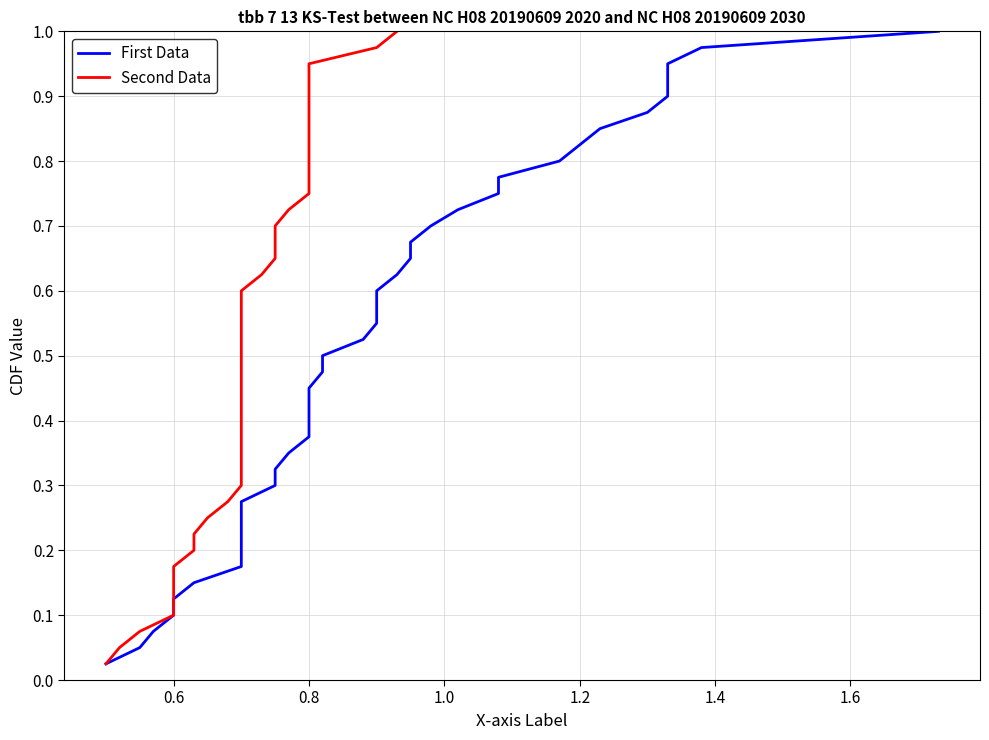

How many lines are shown in the chart?

2